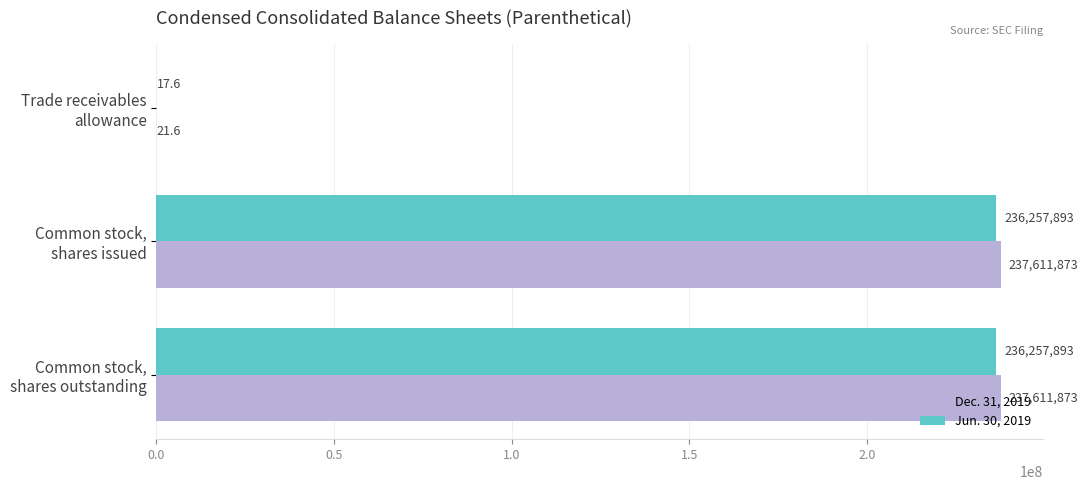

What is the maximum value for Dec. 31, 2019?

237611873.0